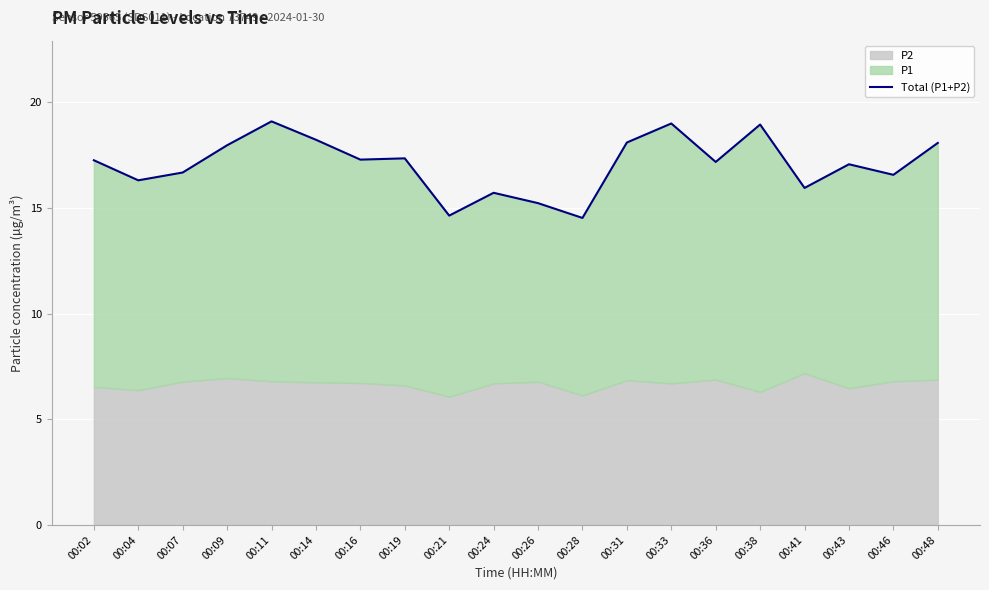

List the labels in order of value, largest first.

00:11, 00:33, 00:38, 00:14, 00:31, 00:48, 00:09, 00:19, 00:16, 00:02, 00:36, 00:43, 00:07, 00:46, 00:04, 00:41, 00:24, 00:26, 00:21, 00:28